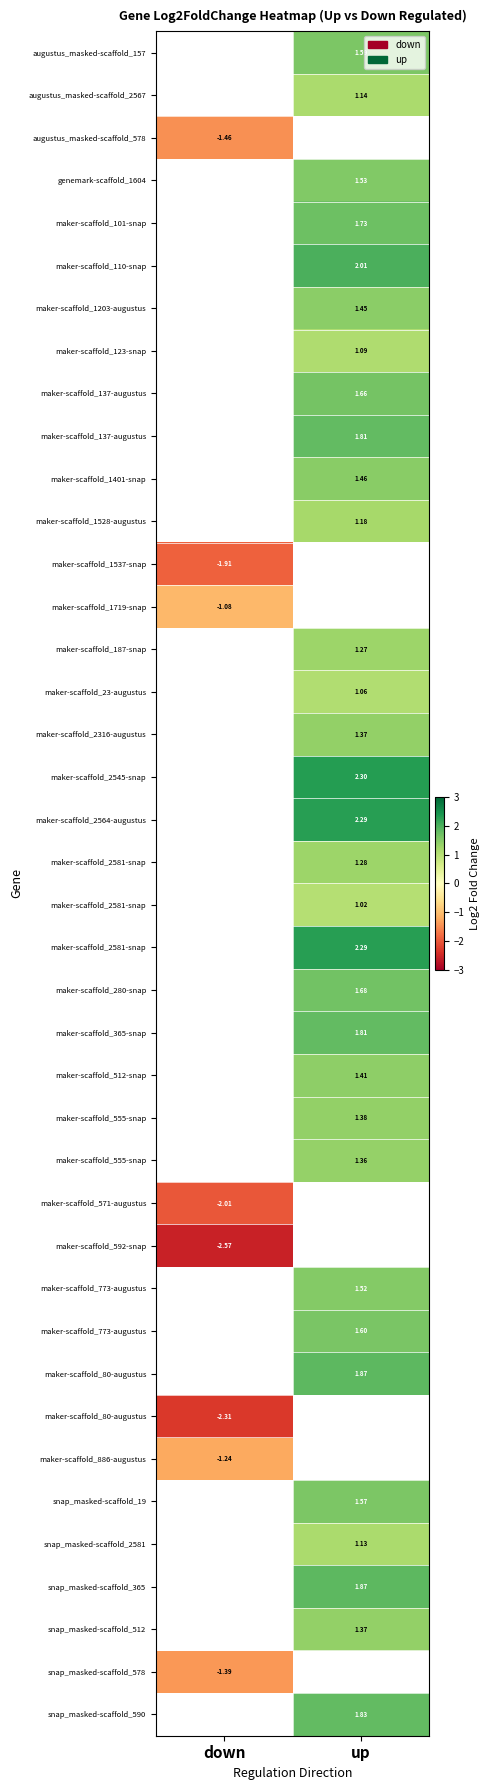

Which has a higher value, down or up?

up